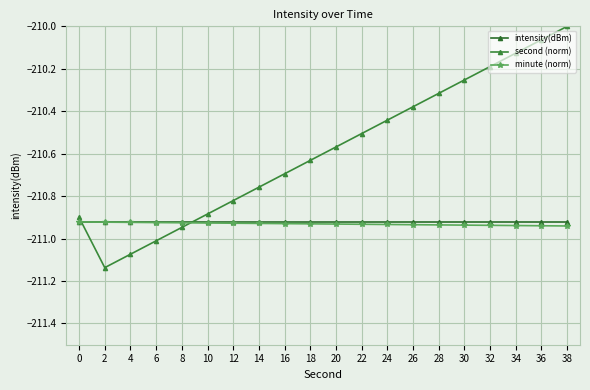

At which label does minute (norm) reach its minimum?

38